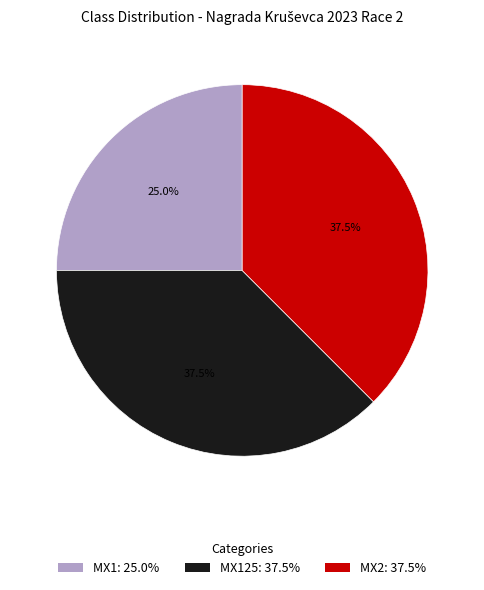

What percentage is NOT represented by MX2: 37.5%?

62.5%